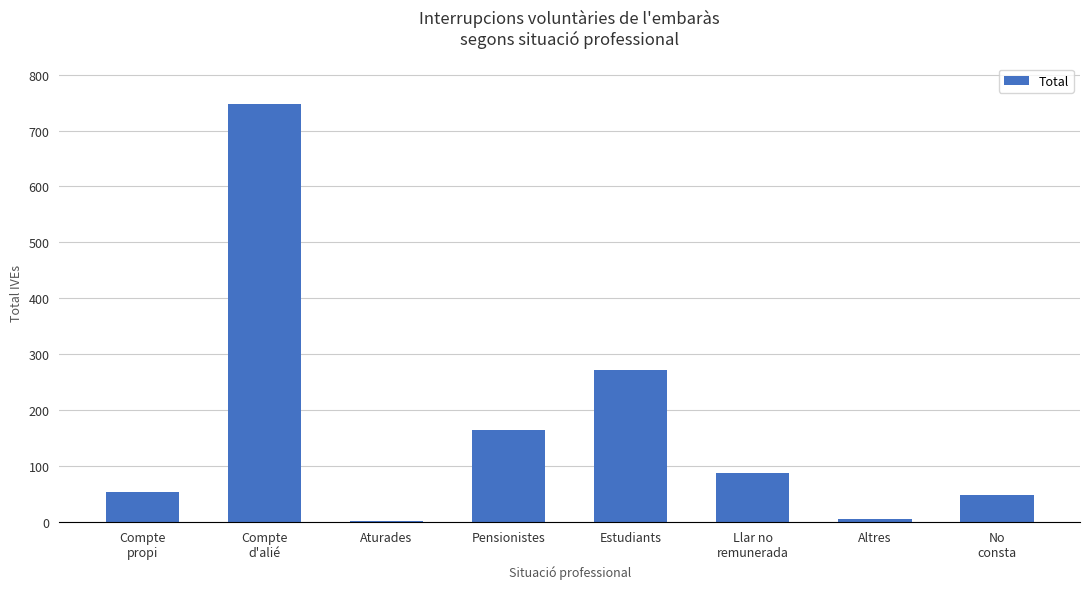

How many distinct data groups are displayed?

1